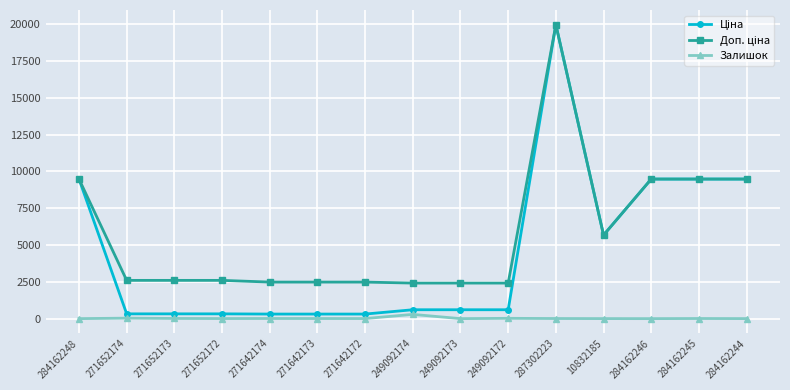

True or false: Залишок has more than 1 points higher than both neighbors.

True